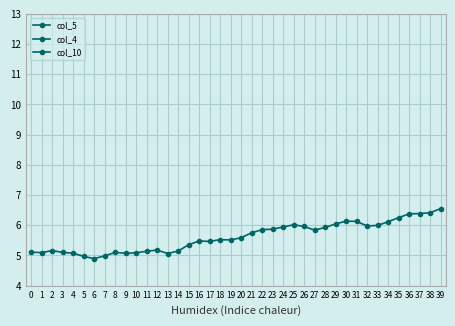

Where is the first local minimum for col_4?

1